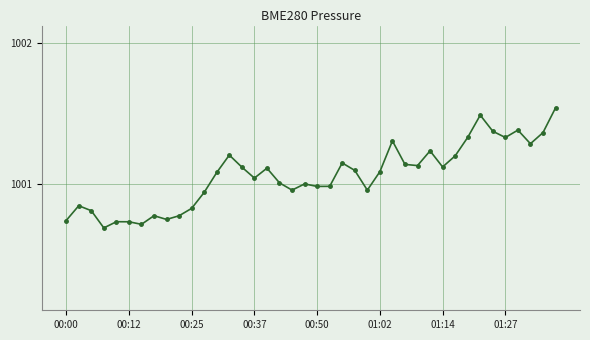

What is the sum of all values?

40042.3